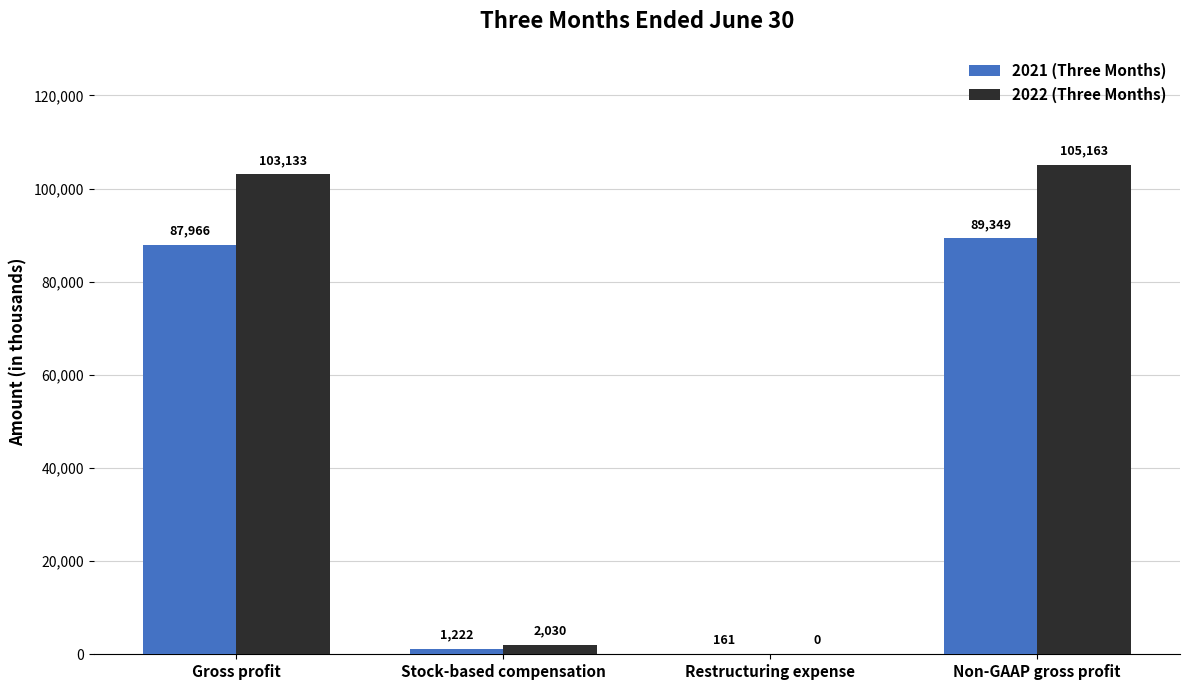

How many categories are shown in the chart?

4